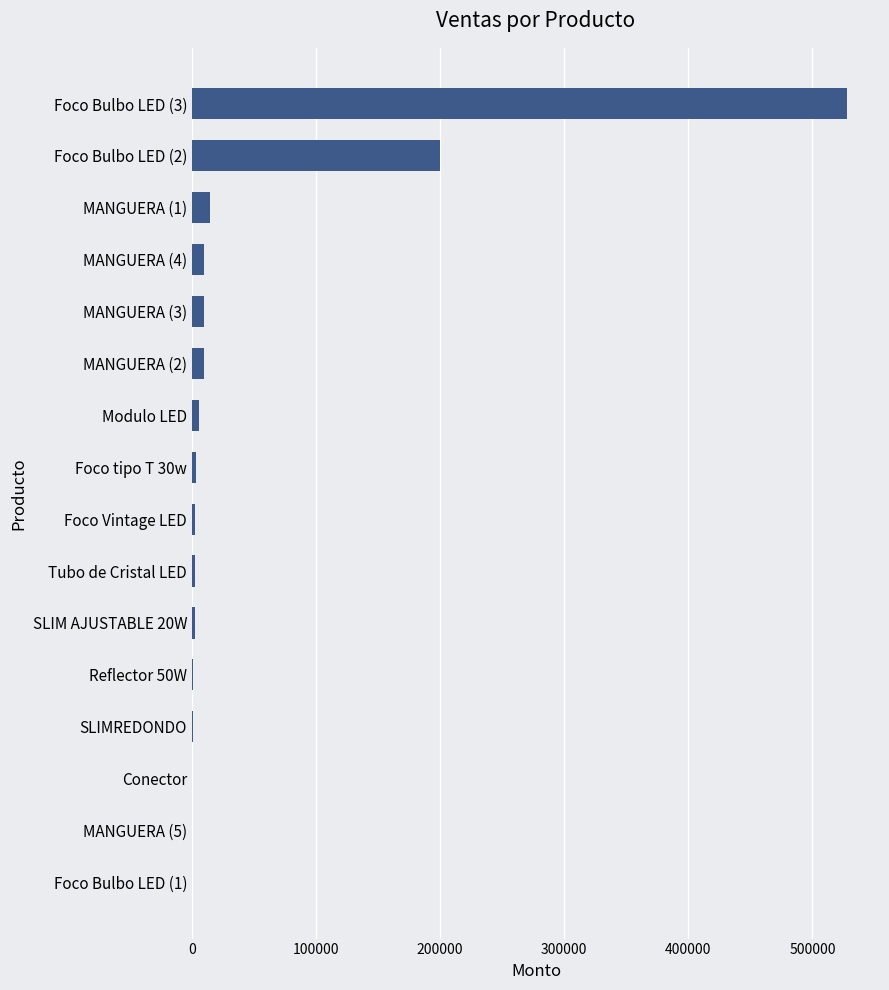

How many series are shown in this chart?

1